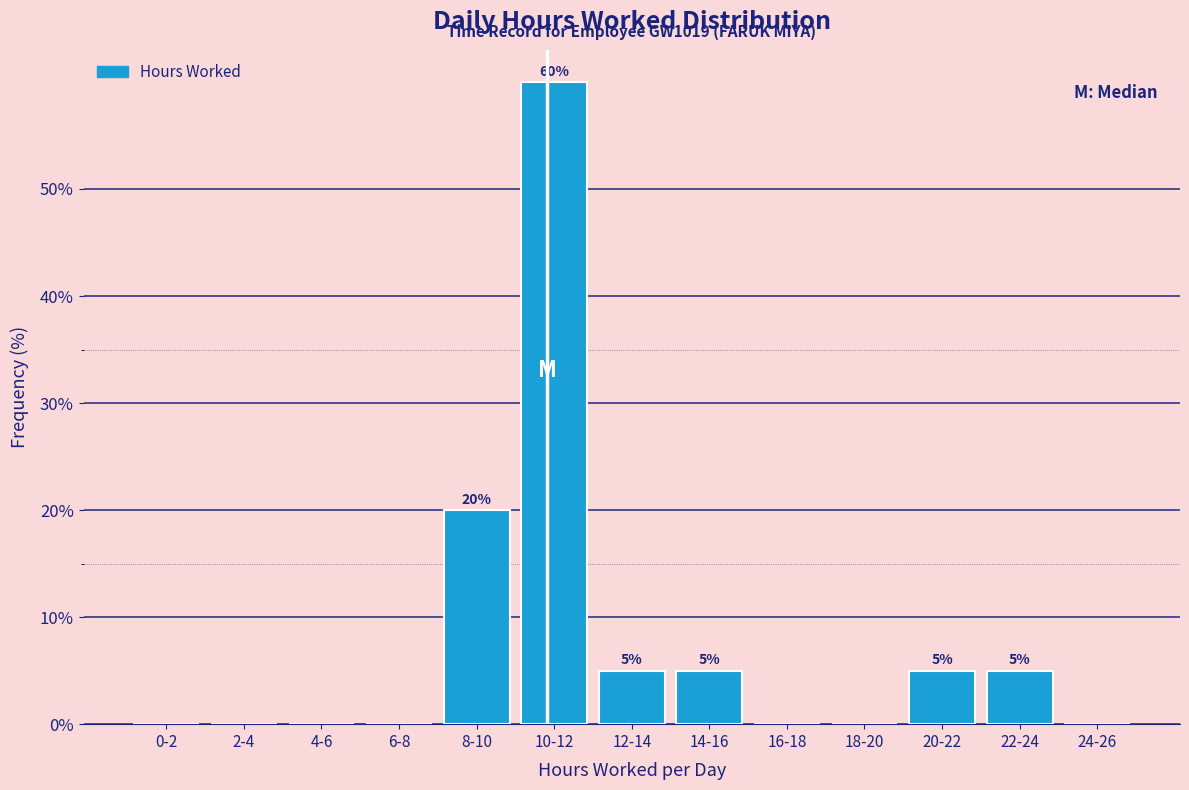

Reading left to right, what are all the values shown in this chart?

0-2=0	2-4=0	4-6=0	6-8=0	8-10=20	10-12=60	12-14=5	14-16=5	16-18=0	18-20=0	20-22=5	22-24=5	24-26=0